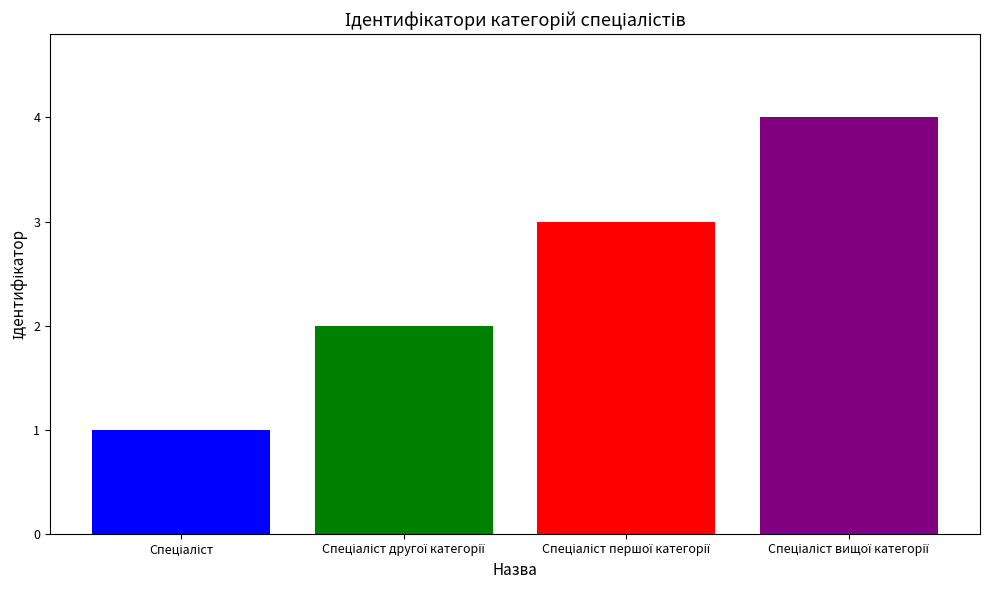

What is the smallest value displayed?

1